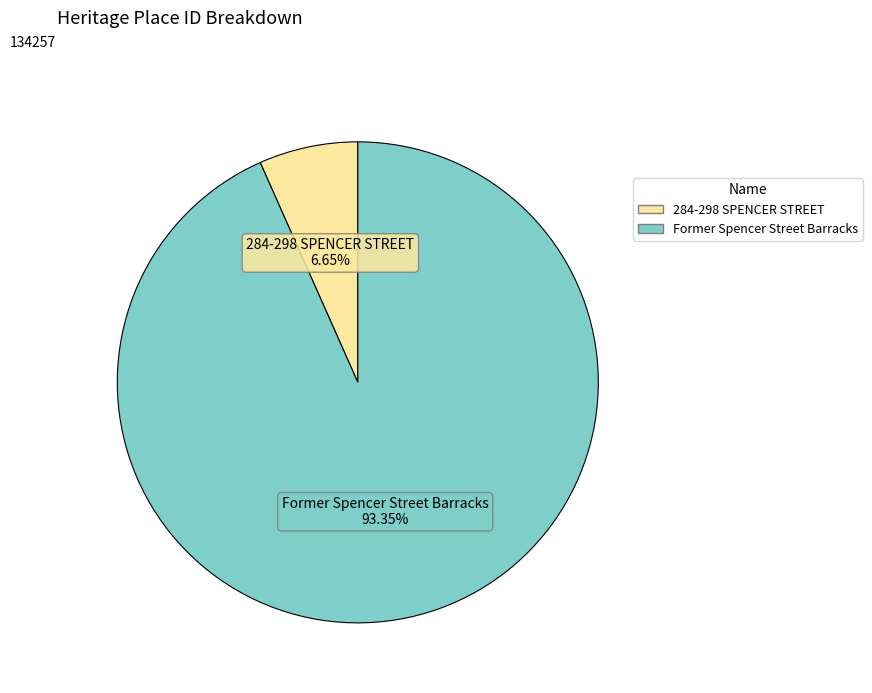

Rank the categories by value from highest to lowest.

Former Spencer Street Barracks, 284-298 SPENCER STREET